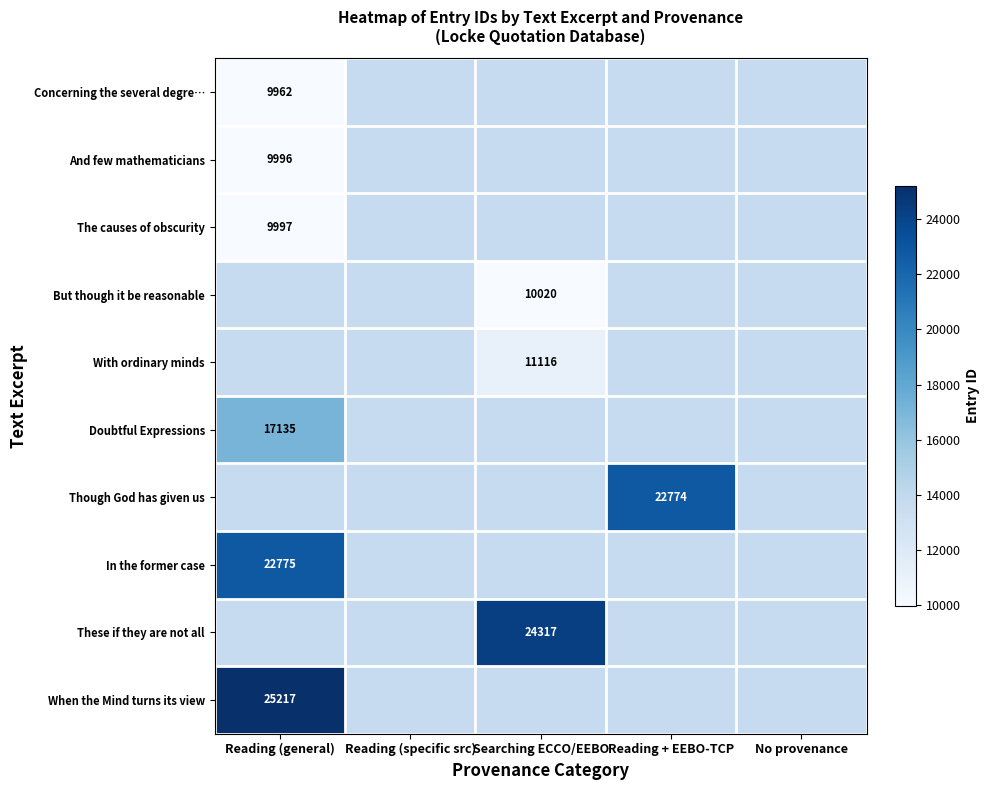

Rank the series at No provenance from lowest to highest value.

Concerning the several degre…, And few mathematicians, The causes of obscurity, But though it be reasonable, With ordinary minds, Doubtful Expressions, Though God has given us, In the former case, These if they are not all, When the Mind turns its view